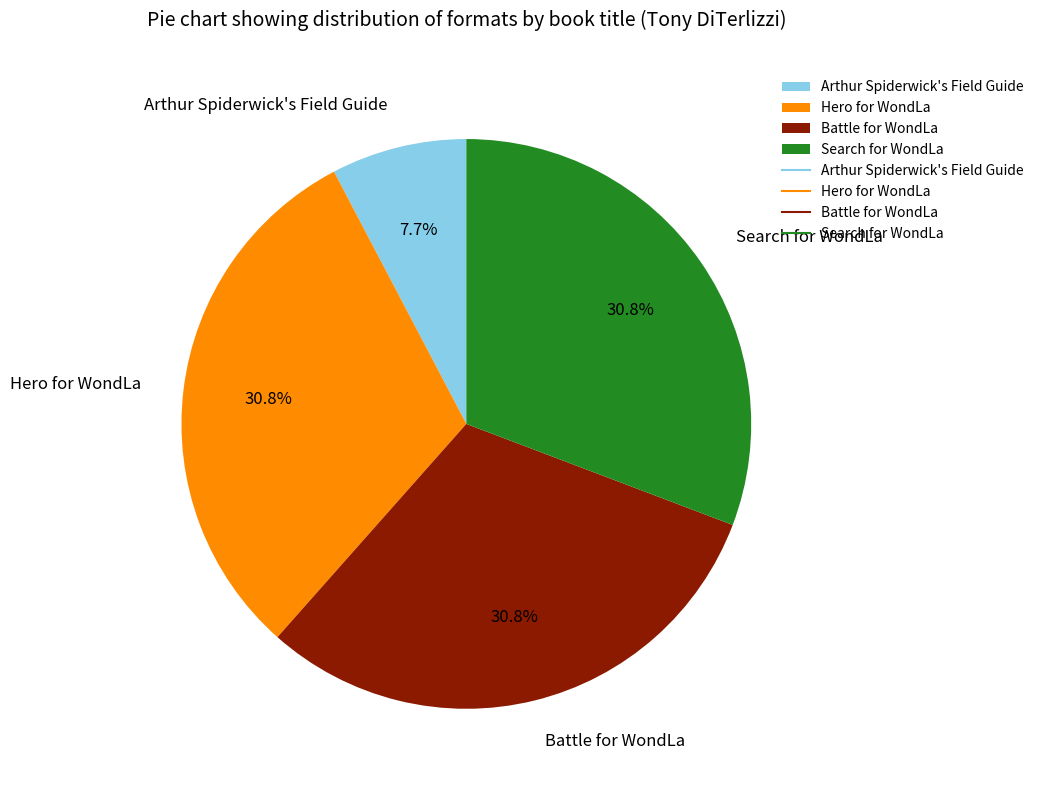

Which slice is the smallest?

Arthur Spiderwick's Field Guide